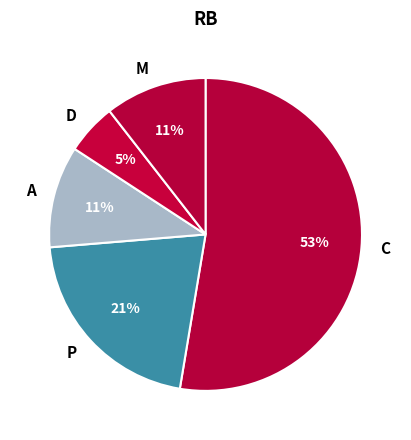

Count the number of slices in the pie.

5